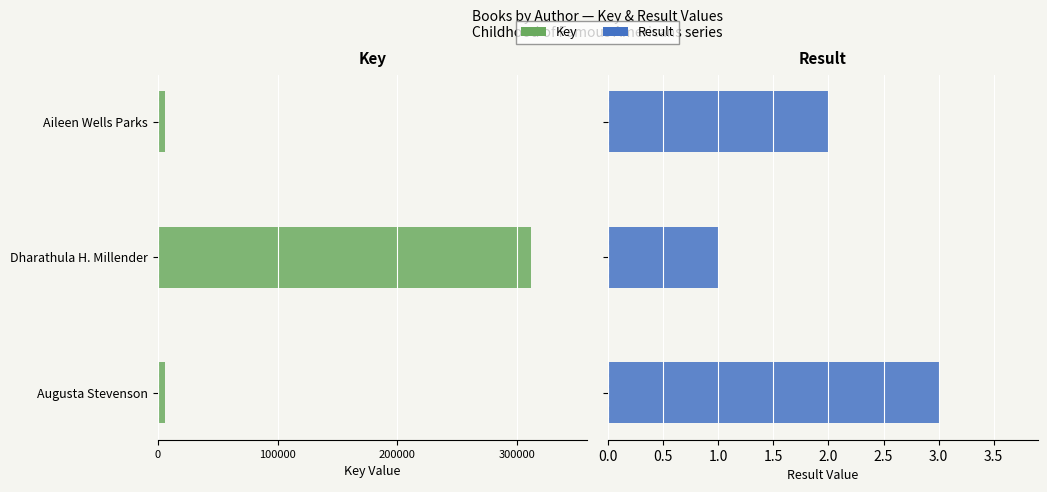

What are all the series names shown in the legend?

Key, Result